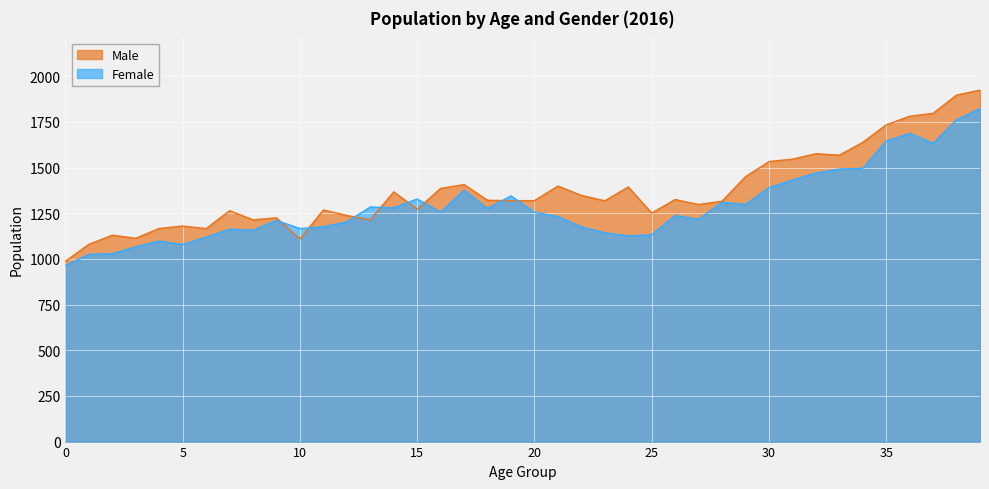

What is the sum of the Male values at 37 and 24?

3191